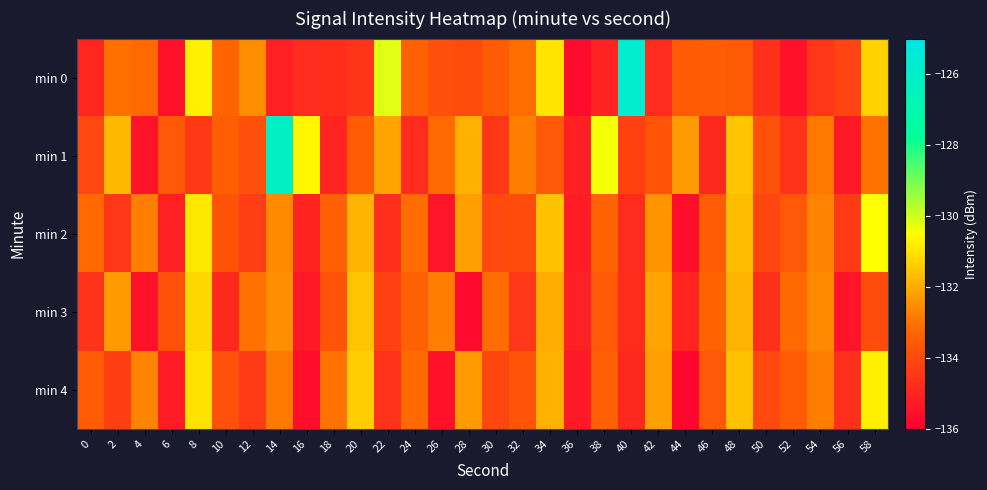

Reading left to right, transcribe all the data shown in this chart.

min 0: 0=-135.0	2=-133.1	4=-133.2	6=-135.5	8=-130.8	10=-133.3	12=-132.6	14=-135.1	16=-134.8	18=-134.7	20=-134.5	22=-130.2	24=-133.4	26=-133.8	28=-133.9	30=-133.5	32=-133.1	34=-130.9	36=-135.7	38=-135.0	40=-125.9	42=-134.8	44=-133.5	46=-133.5	48=-133.6	50=-134.6	52=-135.5	54=-134.5	56=-134.2	58=-131.3
min 1: 0=-134.0	2=-131.8	4=-135.5	6=-133.6	8=-134.4	10=-133.4	12=-133.8	14=-126.2	16=-130.7	18=-135.0	20=-133.5	22=-132.1	24=-134.8	26=-133.2	28=-131.9	30=-134.5	32=-132.8	34=-133.6	36=-135.1	38=-130.4	40=-134.2	42=-133.7	44=-132.3	46=-134.9	48=-131.5	50=-133.8	52=-134.6	54=-132.9	56=-135.3	58=-133.0
min 2: 0=-133.2	2=-134.5	4=-132.8	6=-135.1	8=-130.9	10=-133.7	12=-134.3	14=-132.6	16=-135.0	18=-133.4	20=-131.8	22=-134.7	24=-133.1	26=-135.4	28=-132.2	30=-134.0	32=-133.9	34=-131.6	36=-135.2	38=-133.3	40=-134.8	42=-132.4	44=-135.6	46=-133.5	48=-131.7	50=-134.1	52=-133.6	54=-132.7	56=-134.4	58=-130.5
min 3: 0=-134.6	2=-132.3	4=-135.5	6=-133.8	8=-131.2	10=-134.9	12=-133.0	14=-132.5	16=-135.3	18=-133.7	20=-131.5	22=-134.2	24=-133.4	26=-132.8	28=-135.7	30=-133.1	32=-134.5	34=-132.0	36=-135.1	38=-133.6	40=-134.8	42=-132.1	44=-135.0	46=-133.3	48=-131.8	50=-134.7	52=-133.2	54=-132.6	56=-135.4	58=-133.9
min 4: 0=-133.5	2=-134.3	4=-132.7	6=-135.2	8=-131.0	10=-133.8	12=-134.4	14=-132.9	16=-135.6	18=-133.0	20=-131.4	22=-134.6	24=-133.2	26=-135.5	28=-132.3	30=-134.1	32=-133.7	34=-131.9	36=-135.3	38=-133.4	40=-134.9	42=-132.2	44=-135.8	46=-133.6	48=-131.6	50=-134.0	52=-133.5	54=-132.8	56=-134.7	58=-130.8